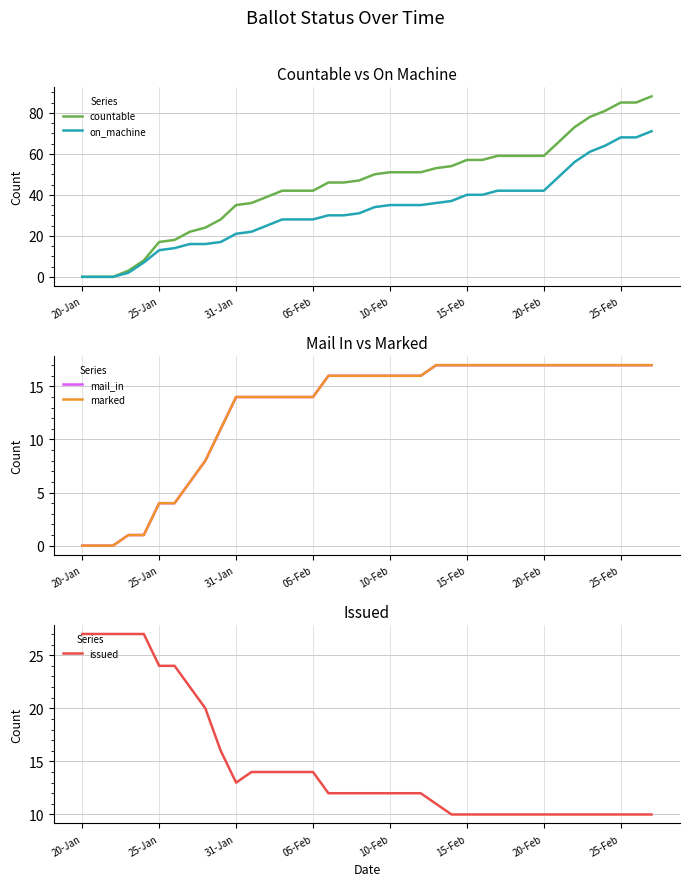

Count the number of data series in this chart.

5